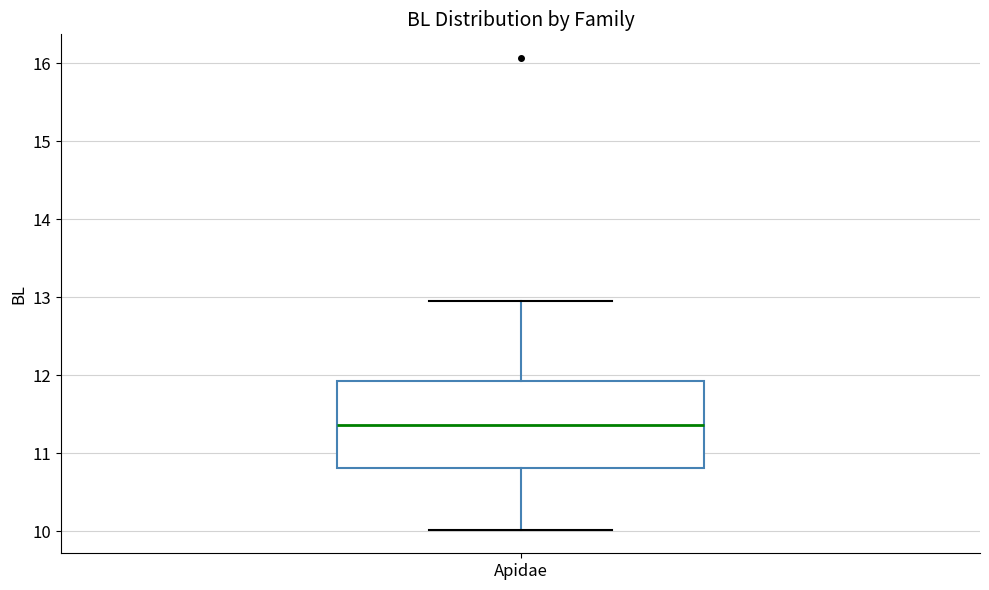

Transcribe this box plot: give where the median line is, the range the box spans, and where the two whiskers end, as read against the y-axis. The values are not printed on the chart, so give them approximately, as read against the axis.

median 11.4, box 10.8 to 11.9, whiskers 10.0 to 12.9